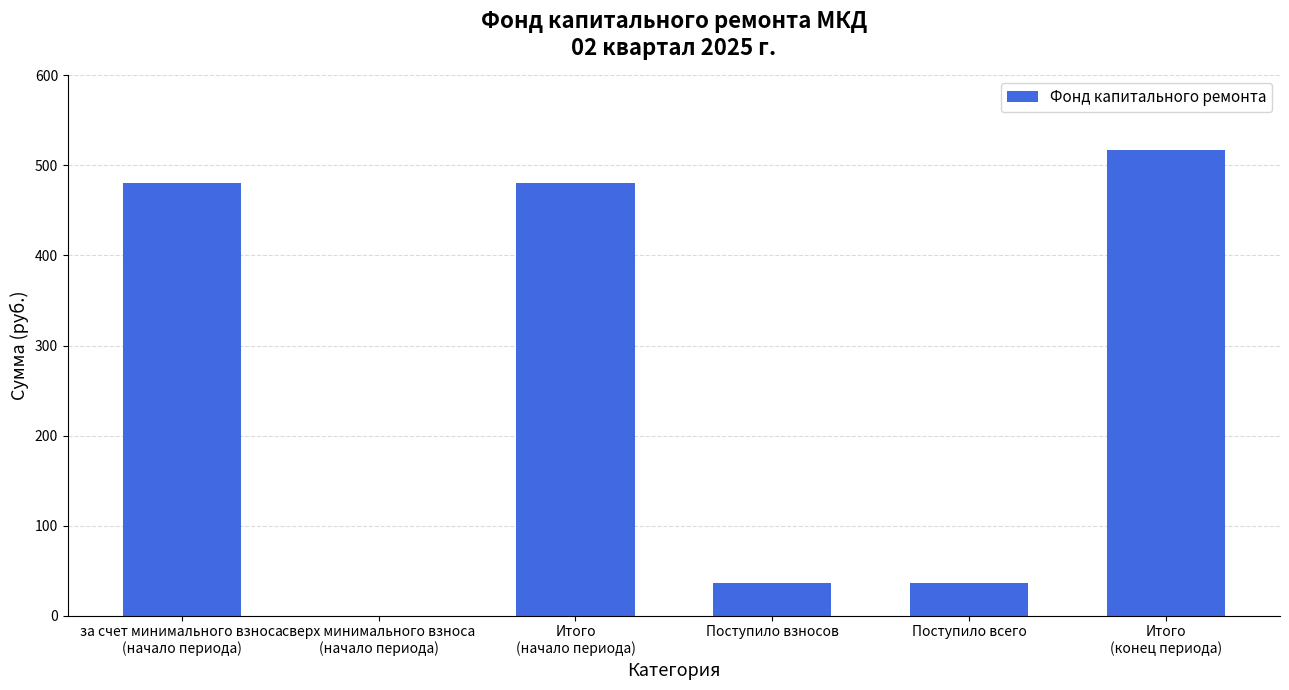

The chart shows a value of 18.3 at Поступило взносов. True or false?

False